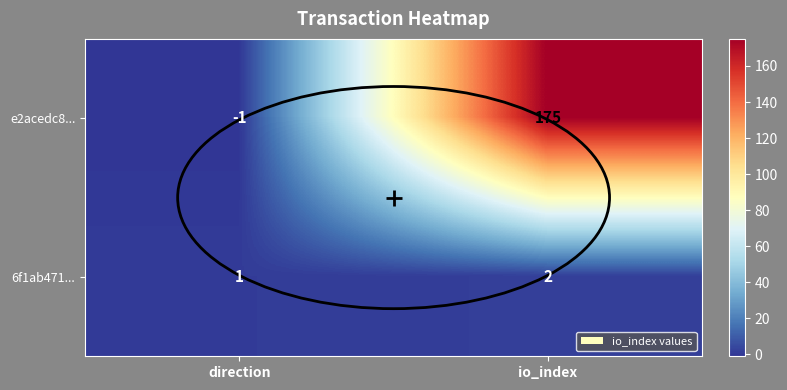

List the labels in order of 6f1ab471... value, smallest first.

direction, io_index